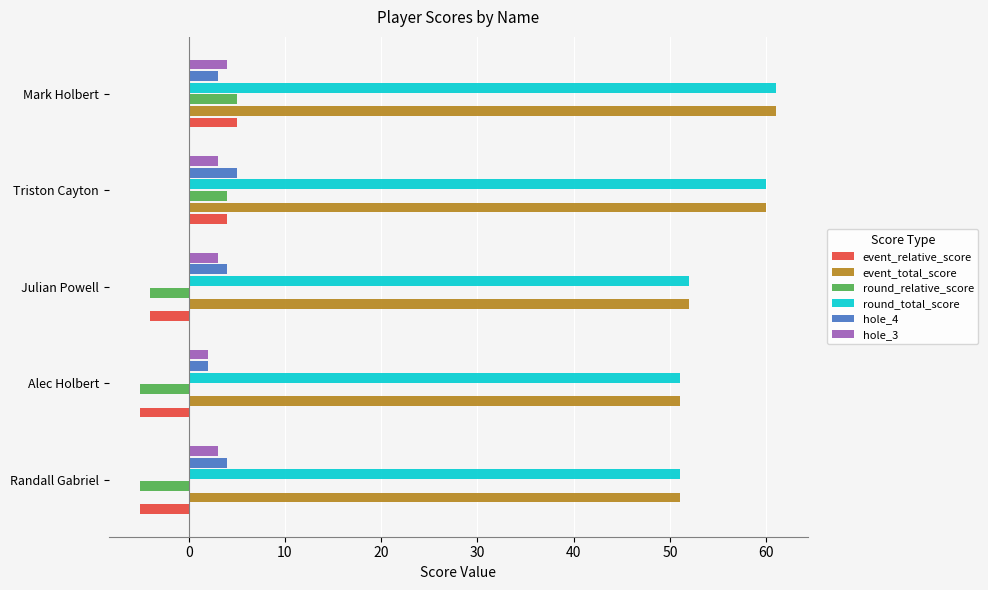

At which label does hole_4 reach its peak?

Triston Cayton